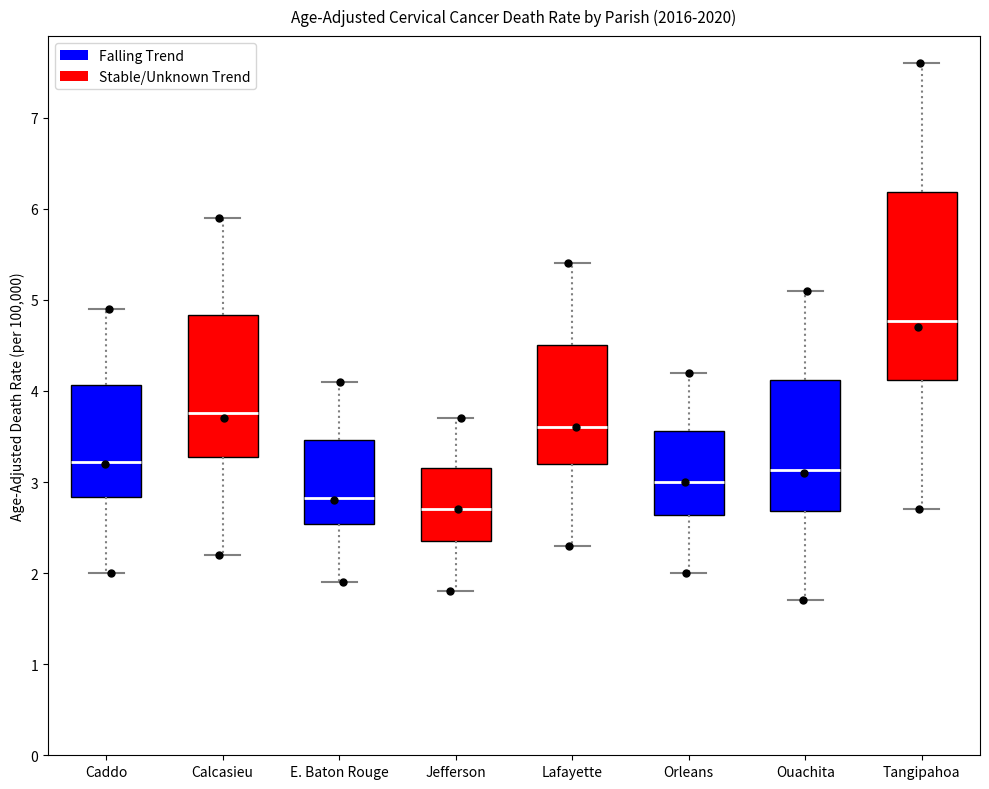

Reading left to right, transcribe this box plot: for each box, give where its median line is, the range the box spans, and where its two whiskers end, as read against the y-axis. The values are not printed on the chart, so give them approximately, as read against the axis.

Caddo: median 3.2, box 2.8 to 4.1, whiskers 2.0 to 4.9
Calcasieu: median 3.8, box 3.3 to 4.8, whiskers 2.2 to 5.9
E. Baton Rouge: median 2.8, box 2.5 to 3.5, whiskers 1.9 to 4.1
Jefferson: median 2.7, box 2.4 to 3.2, whiskers 1.8 to 3.7
Lafayette: median 3.6, box 3.2 to 4.5, whiskers 2.3 to 5.4
Orleans: median 3.0, box 2.6 to 3.6, whiskers 2.0 to 4.2
Ouachita: median 3.1, box 2.7 to 4.1, whiskers 1.7 to 5.1
Tangipahoa: median 4.8, box 4.1 to 6.2, whiskers 2.7 to 7.6